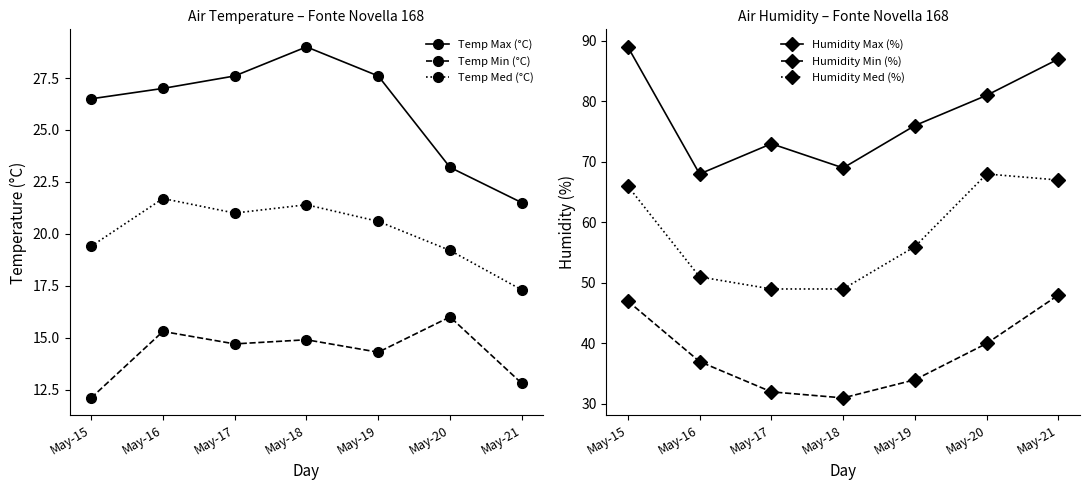

Does the chart have visible grid lines?

No